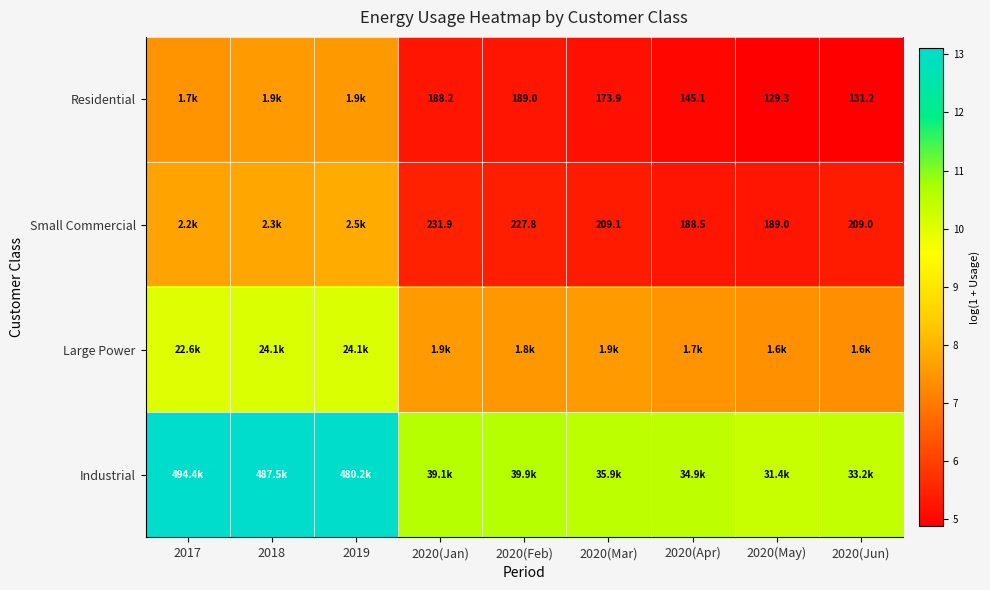

Where is Small Commercial nearest to the value 6?

2020(Jan)